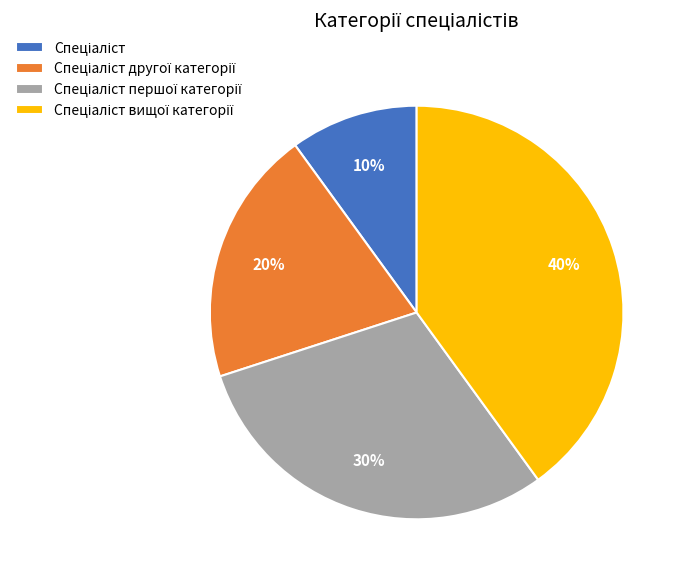

Is there a majority slice in this chart?

No